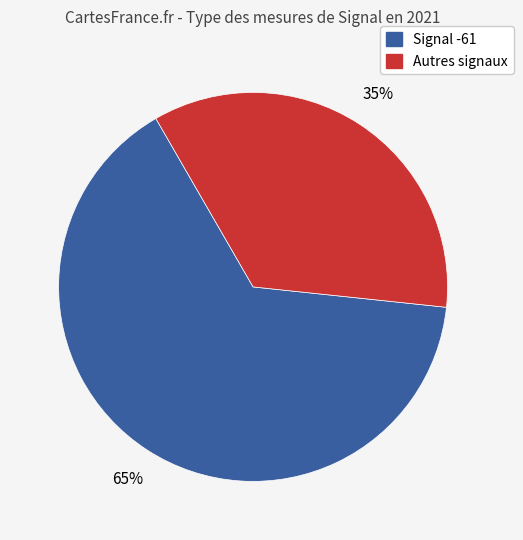

To the nearest percent, what is the average slice percentage?

50%